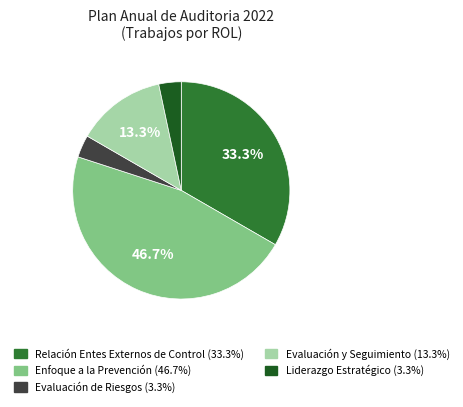

Which slice is the largest?

Enfoque a la Prevención